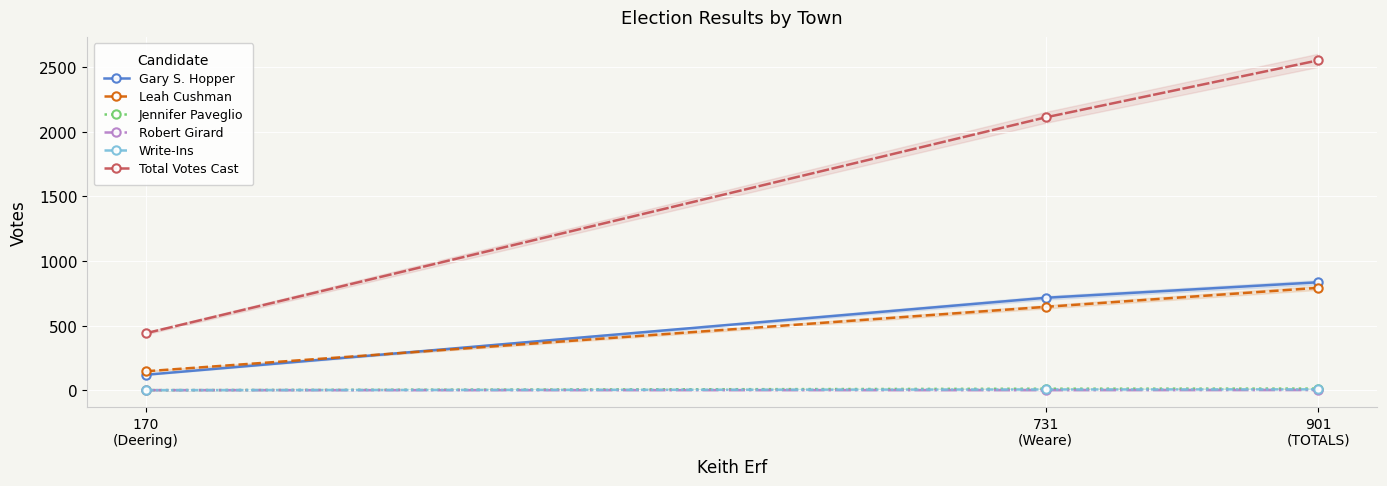

True or false: Total Votes Cast has a value of 1511 at 901
(TOTALS).

False